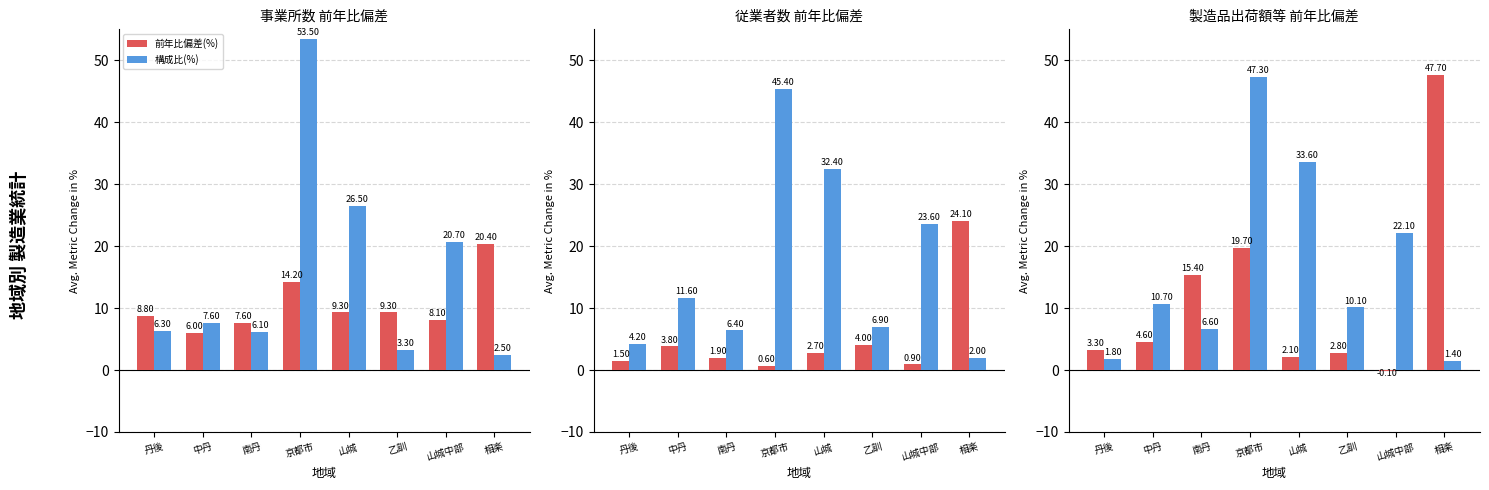

The 構成比(%) series shows 14.8 at 中丹. True or false?

False